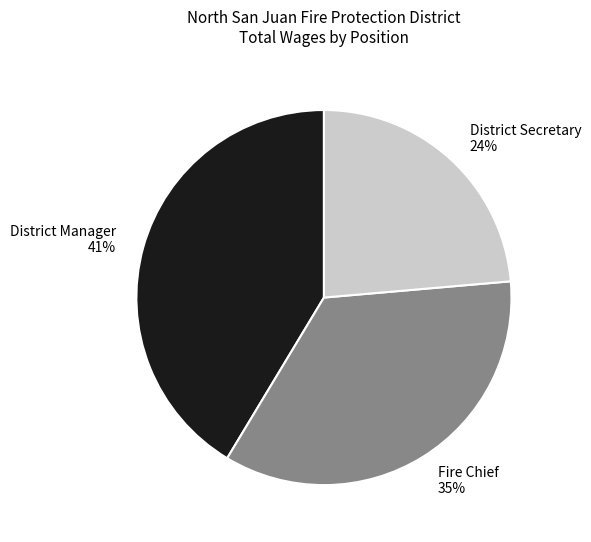

Does any single category account for the majority?

No